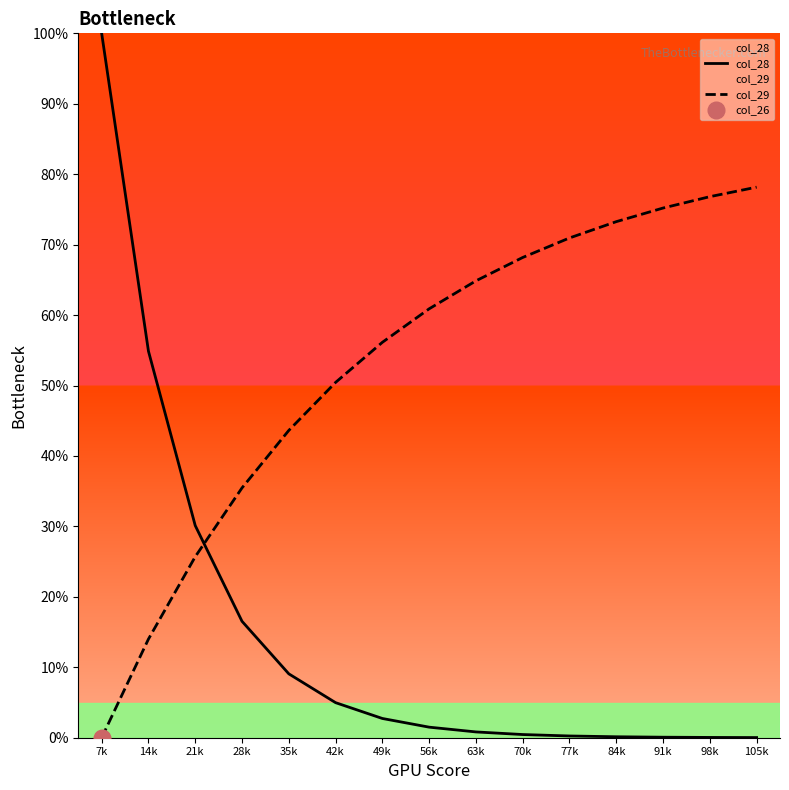

True or false: col_28 has more than 2 points higher than both neighbors.

False